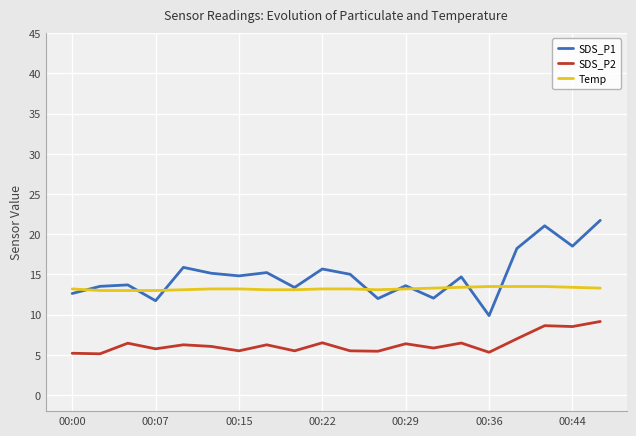

What is the difference between the second highest and second lowest values in the SDS_P2 series?

3.4